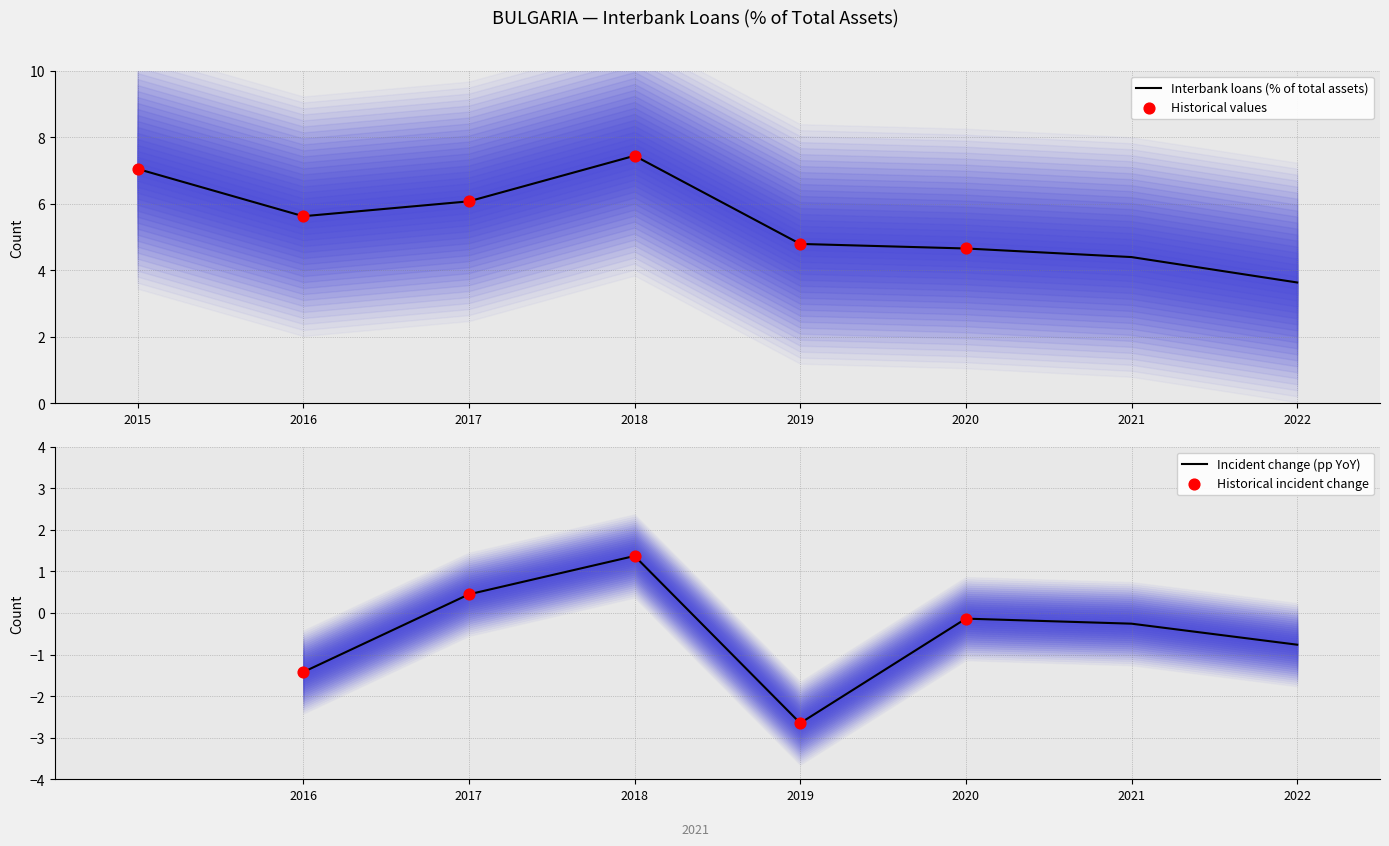

Approximately how many times larger is the value at 2018 compared to 2020?

1.6